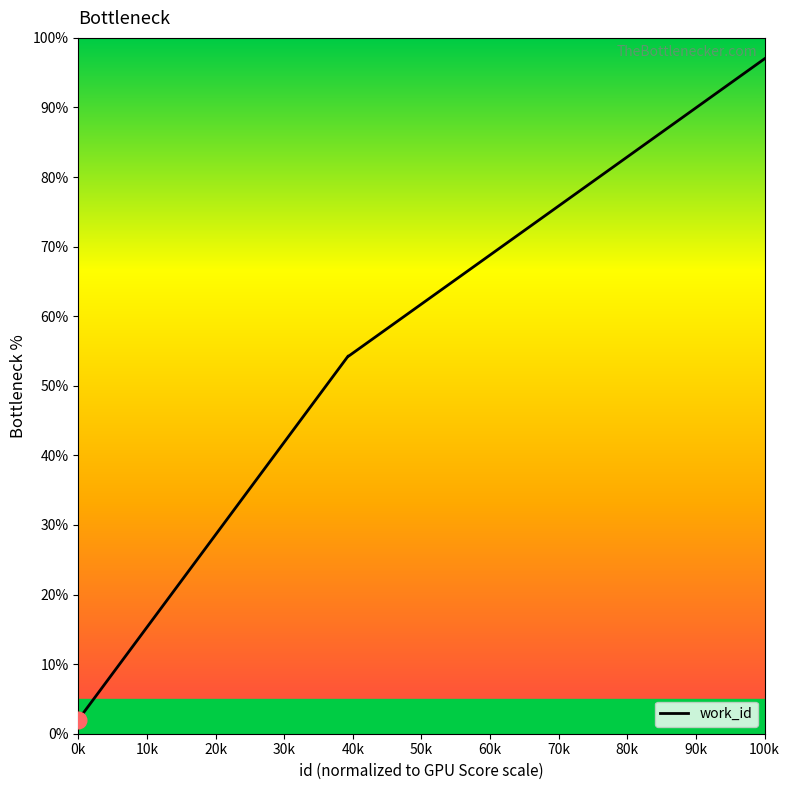

What is the minimum value shown in the chart?

2.0